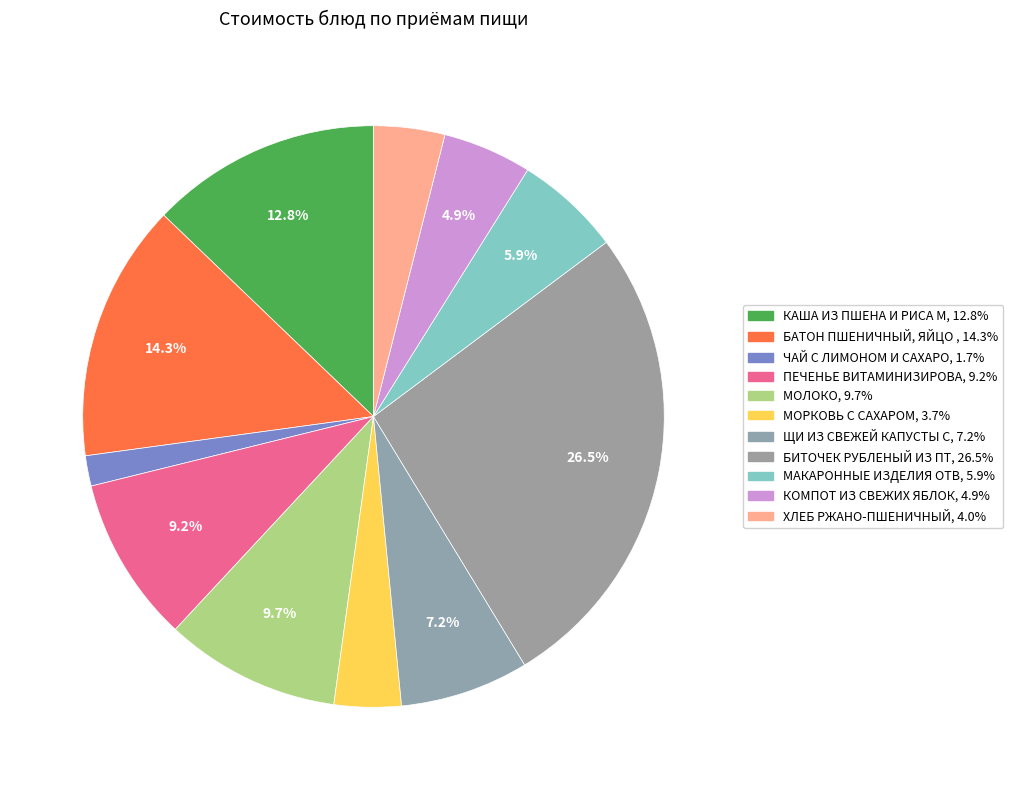

Rank the categories by value from lowest to highest.

ЧАЙ С ЛИМОНОМ И САХАРОМ, МОРКОВЬ С САХАРОМ, ХЛЕБ РЖАНО-ПШЕНИЧНЫЙ, КОМПОТ ИЗ СВЕЖИХ ЯБЛОК, МАКАРОННЫЕ ИЗДЕЛИЯ ОТВАРНЫЕ, ЩИ ИЗ СВЕЖЕЙ КАПУСТЫ С КАРТОФЕЛЕМ, ПЕЧЕНЬЕ ВИТАМИНИЗИРОВАННОЕ, МОЛОКО, КАША ИЗ ПШЕНА И РИСА МОЛОЧНАЯ ЖИДКАЯ, БАТОН ПШЕНИЧНЫЙ, ЯЙЦО ВАРЕНОЕ, БИТОЧЕК РУБЛЕНЫЙ ИЗ ПТИЦЫ